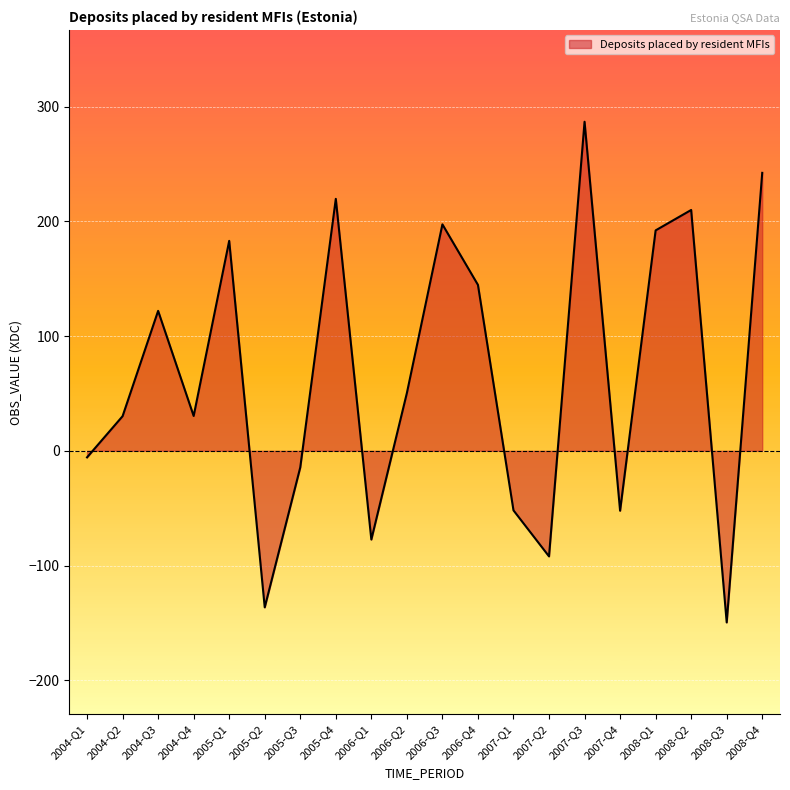

Read the value at 2007-Q1.

-51.9